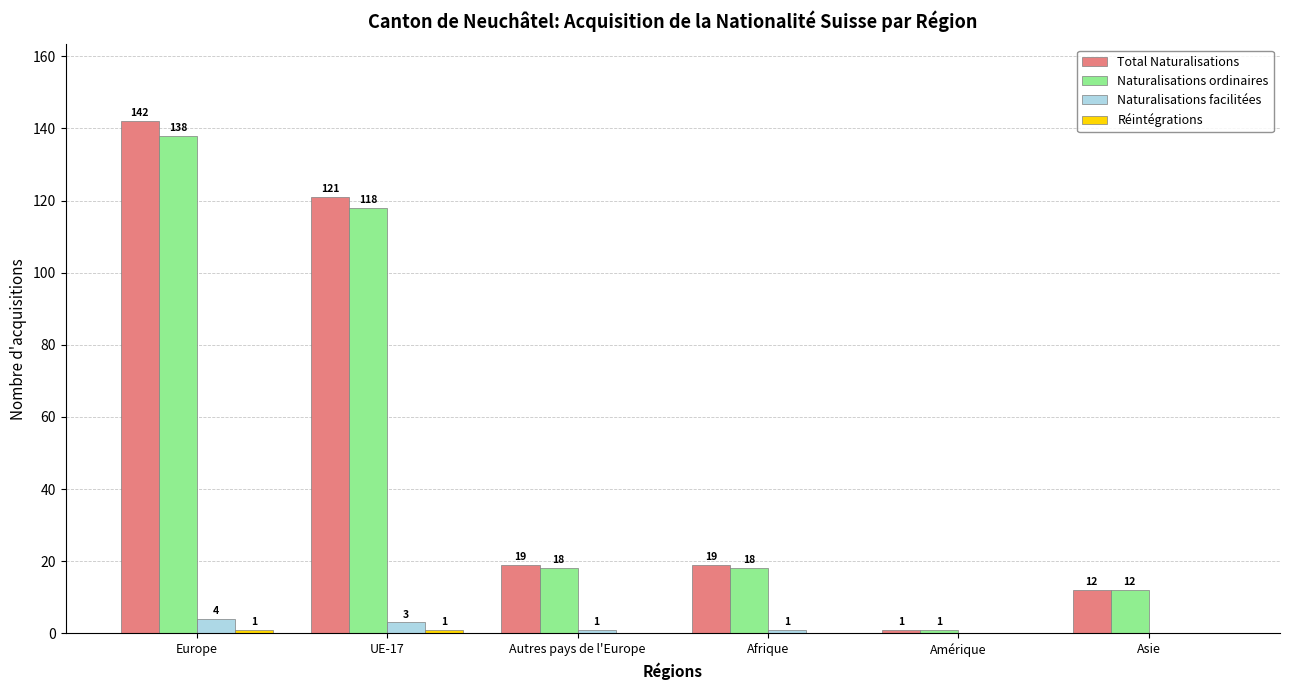

At which label does Naturalisations facilitées reach its peak?

Europe